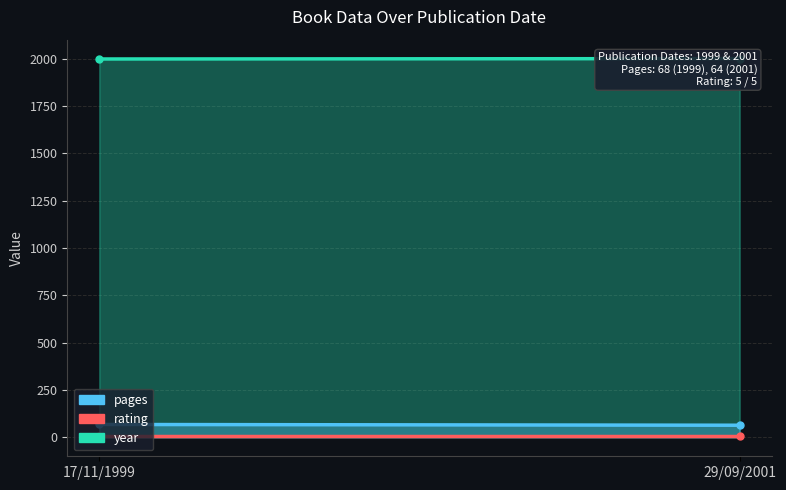

What is the sum of the pages values at 17/11/1999 and 29/09/2001?

132